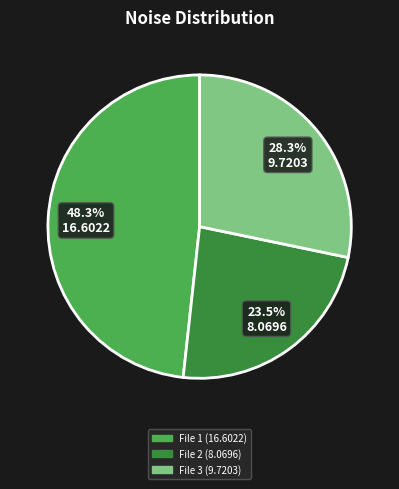

Does any single category account for the majority?

No